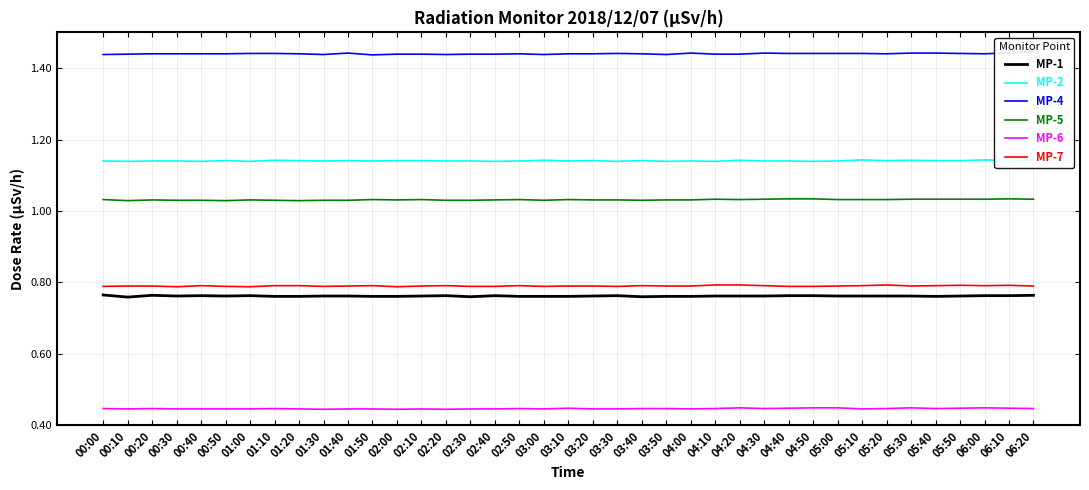

What is the sum of the MP-5 values at 06:00 and 04:30?

2.1